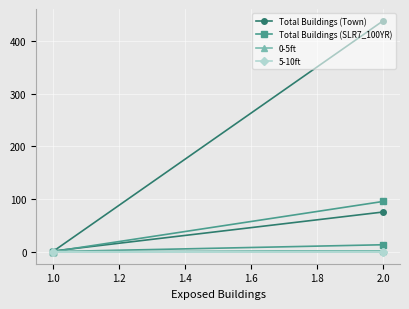

What is the sum of the 0-5ft values at 0.8 and 1.4?

4